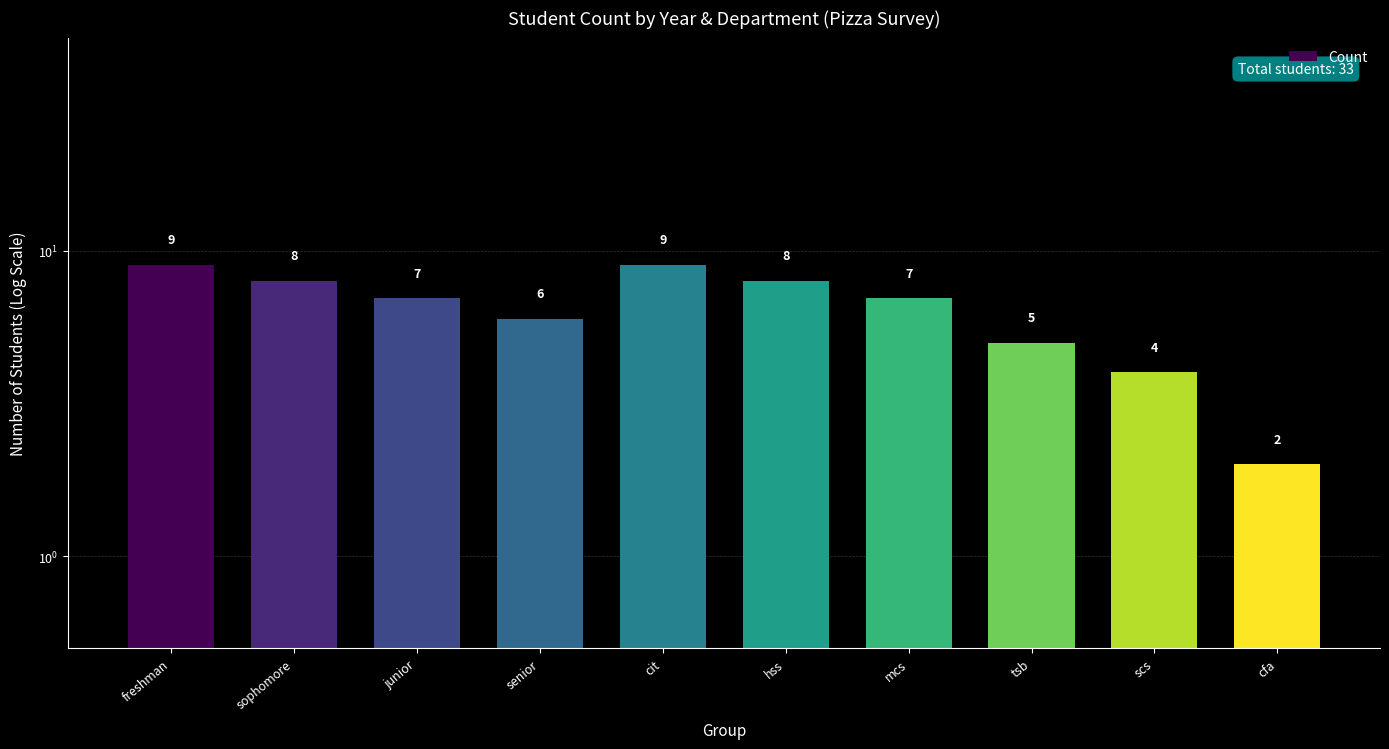

What position from the right is cit?

6